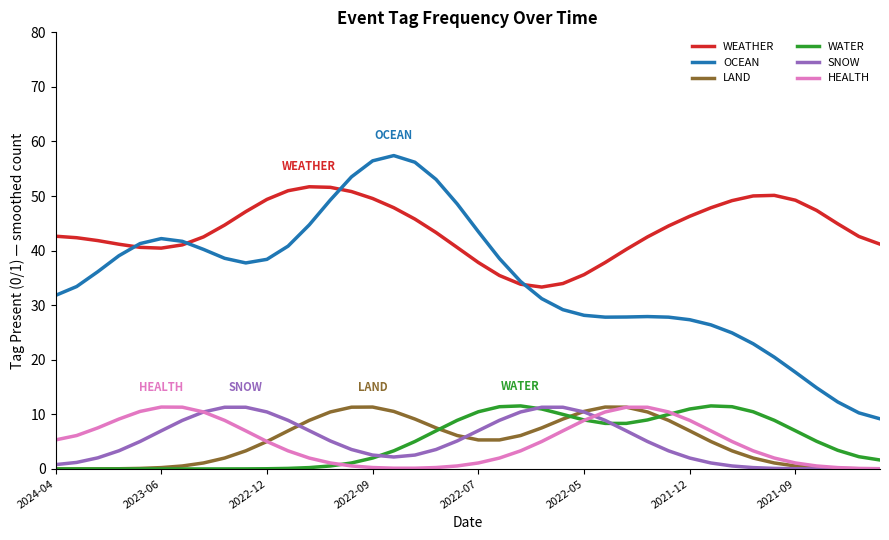

What is the sum of all SNOW values?

200.0